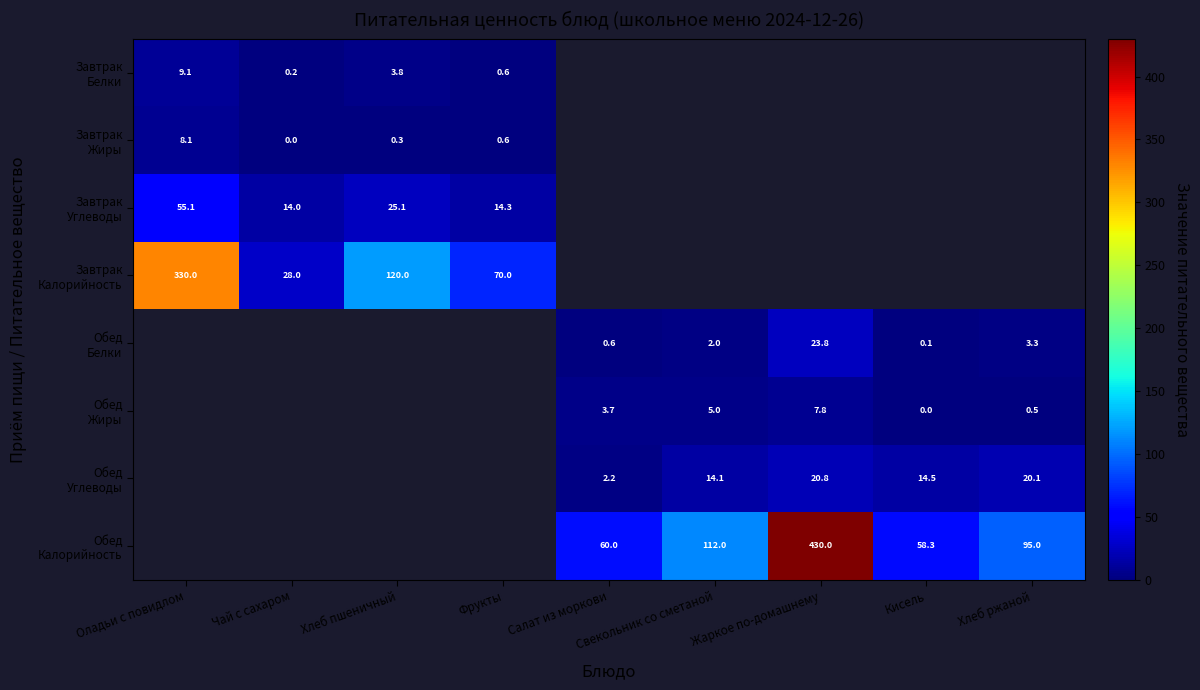

What is the maximum value for Завтрак Белки?

9.1